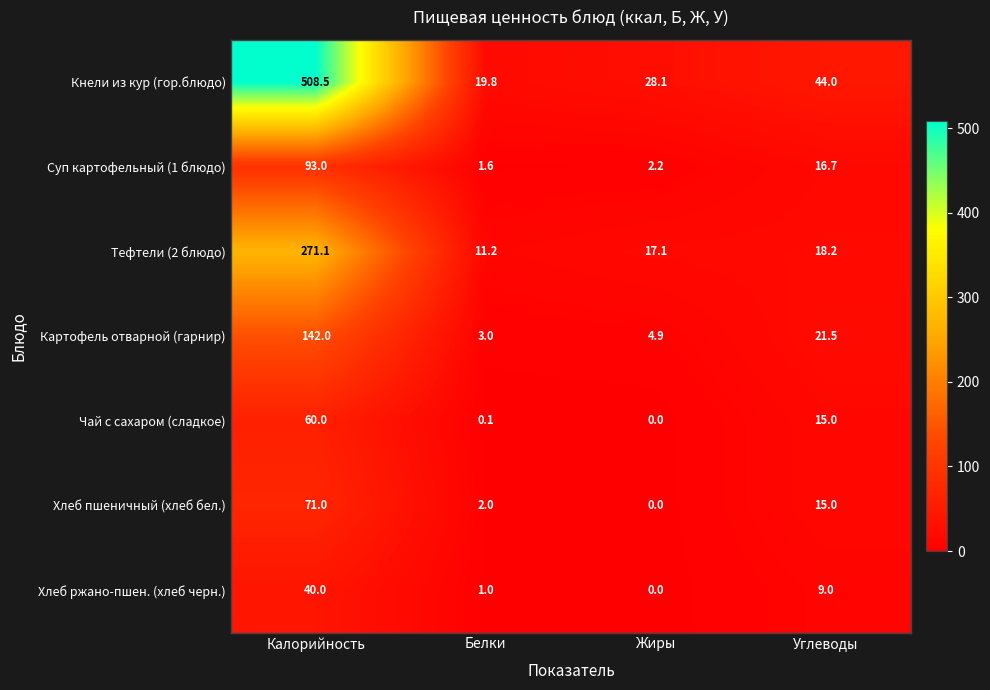

Is the value of Хлеб пшеничный (хлеб бел.) at Калорийность greater than the value of Чай с сахаром (сладкое) at Белки?

Yes